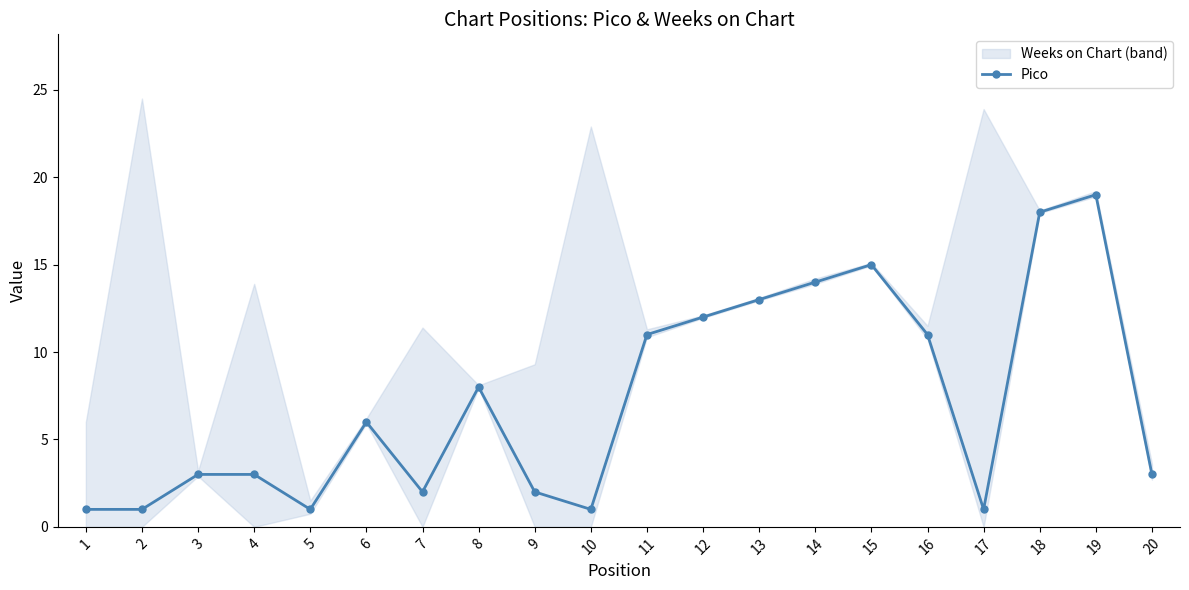

What is the change in value from 6 to 17?

-5